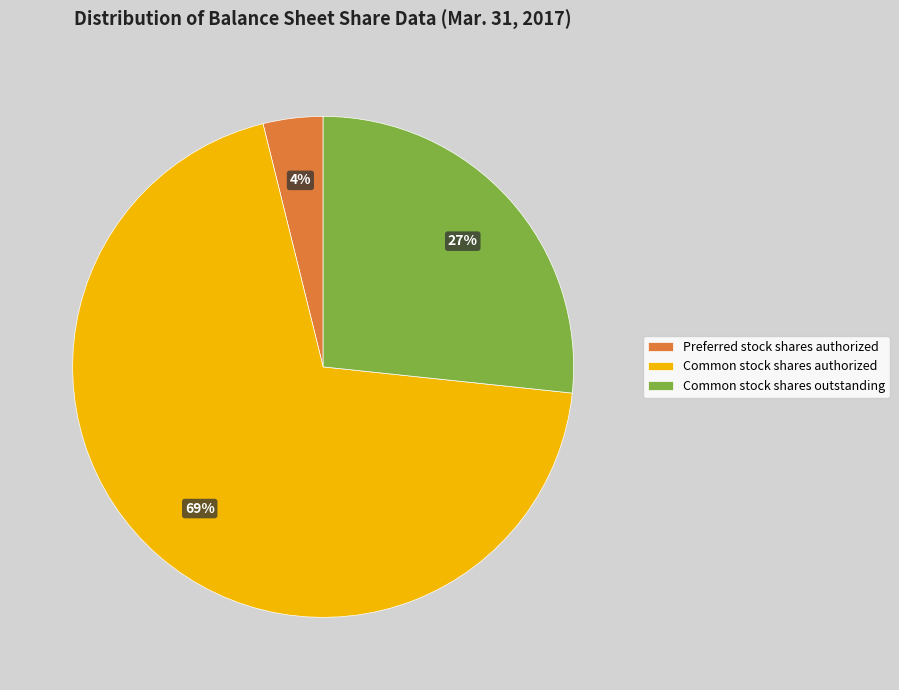

True or false: Preferred stock shares authorized accounts for 4% of the total.

True